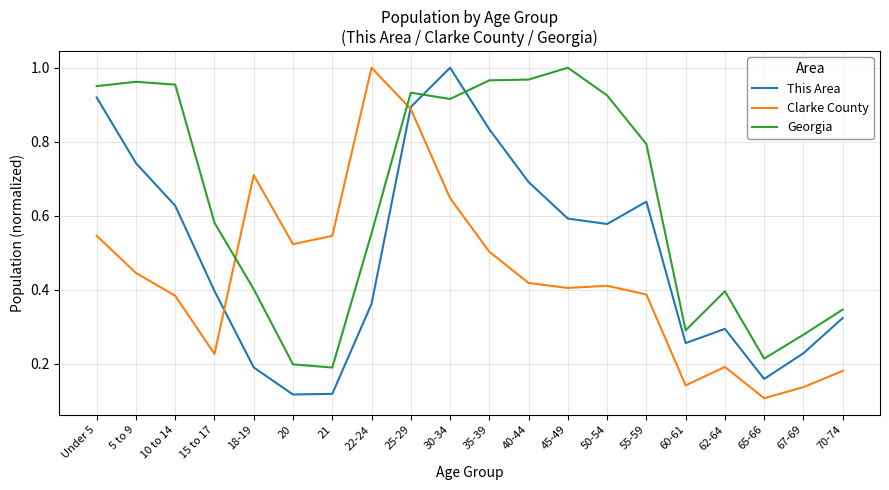

At which label is Clarke County closest to 0?

65-66